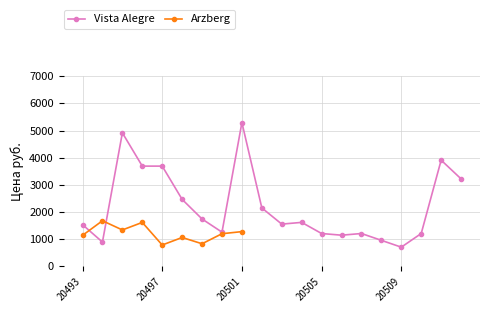

Rank the categories by value from lowest to highest.

20509, 20494, 20508, 20506, 20505, 20507, 20510, 20500, 20493, 20503, 20504, 20499, 20502, 20498, 20512, 20496, 20497, 20511, 20495, 20501